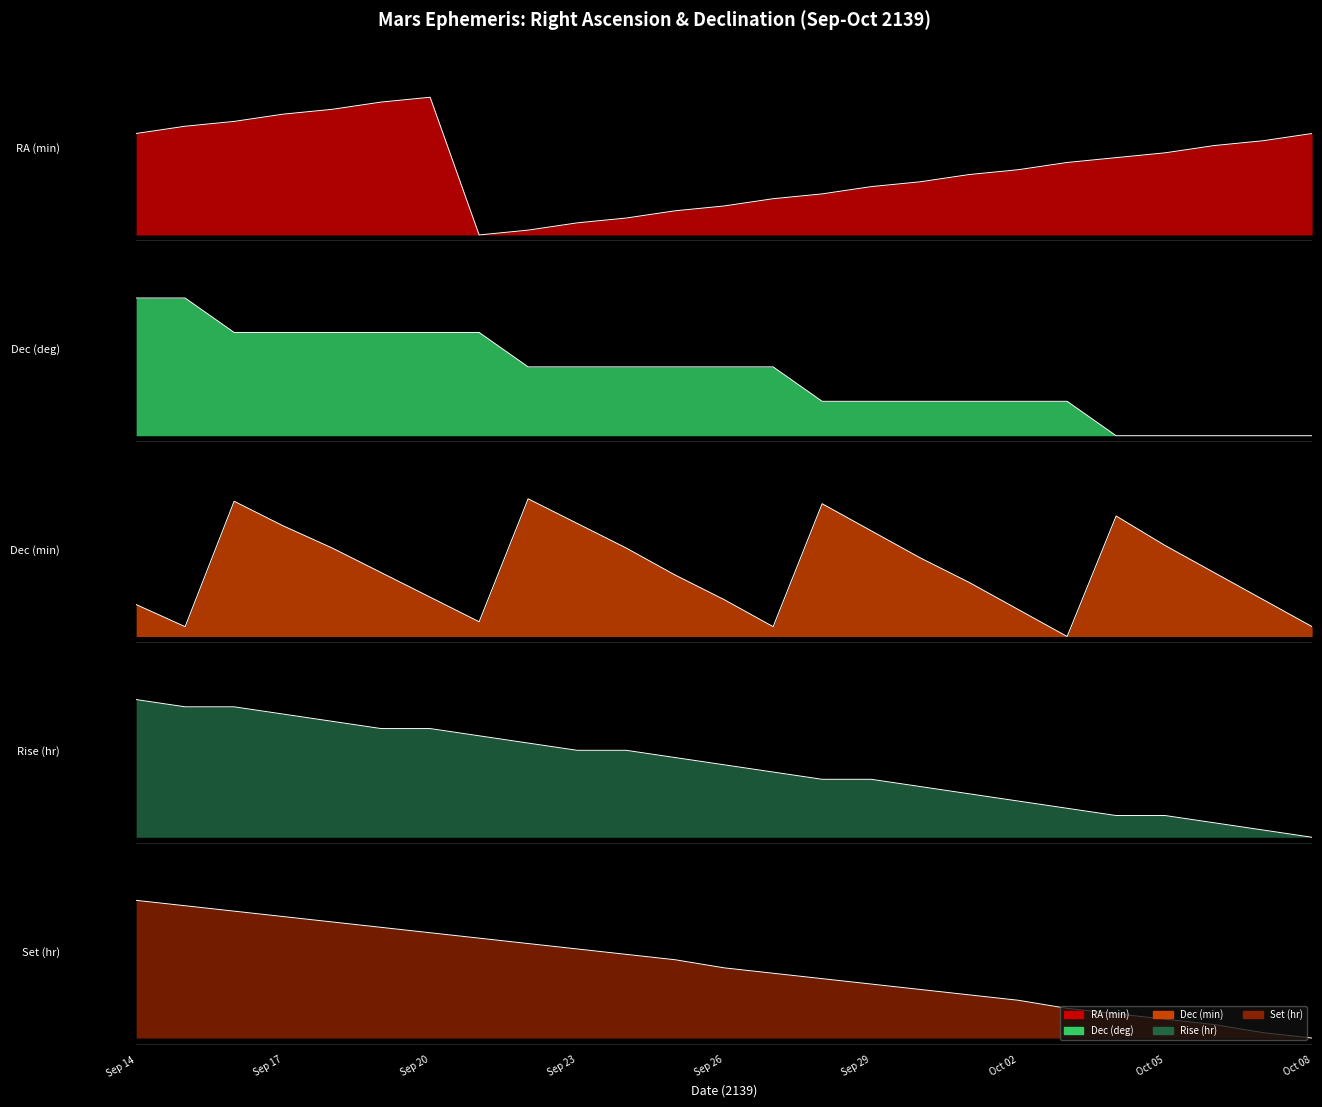

What is the spread (max minus min) of values at Sep 24?

0.5